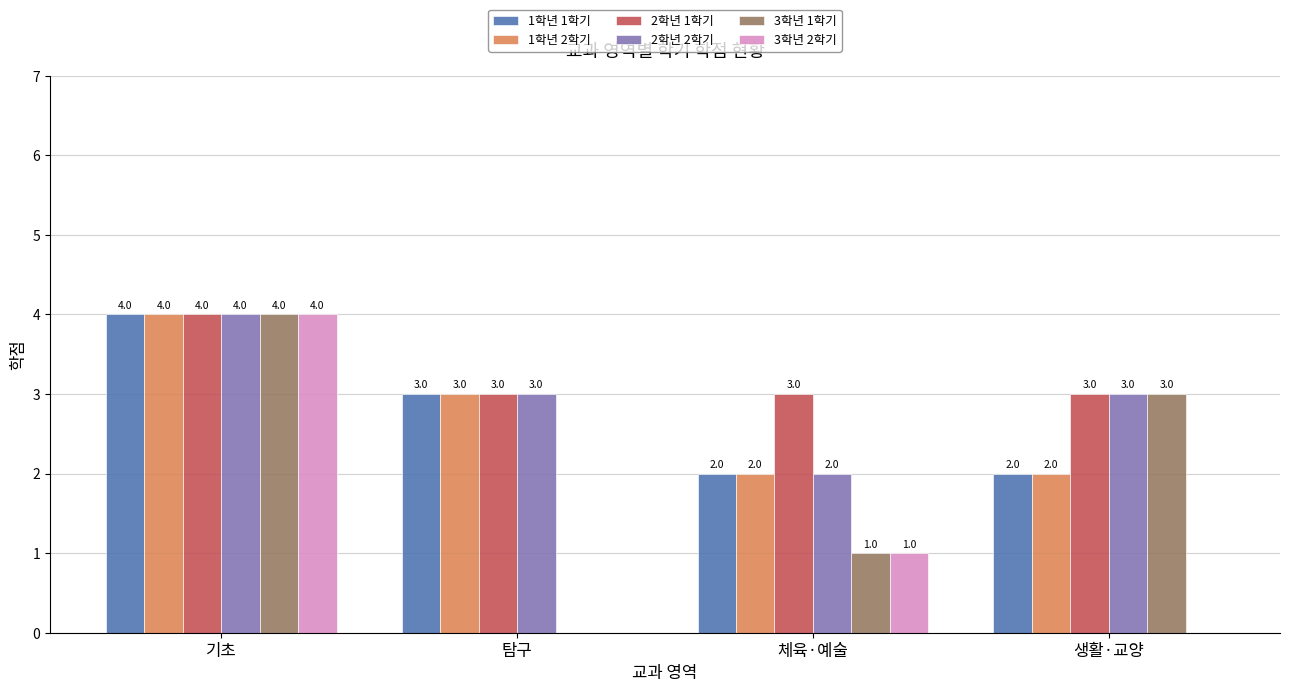

Which series changed the most between 기초 and 생활·교양?

3학년 2학기